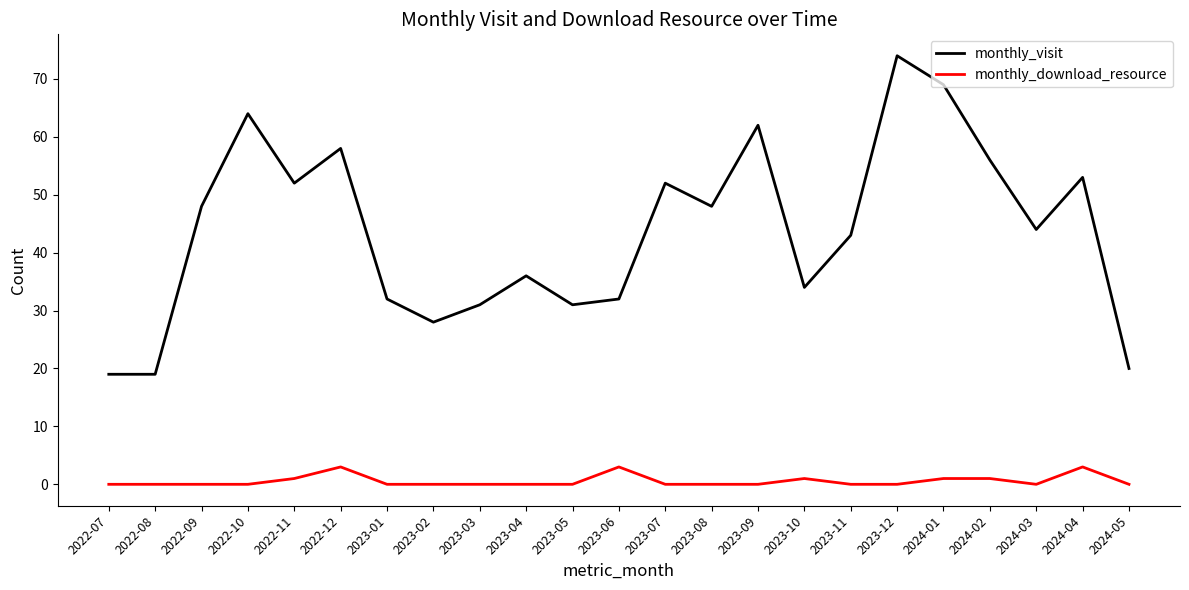

Is it true that monthly_visit equals 21 at 2023-05?

False